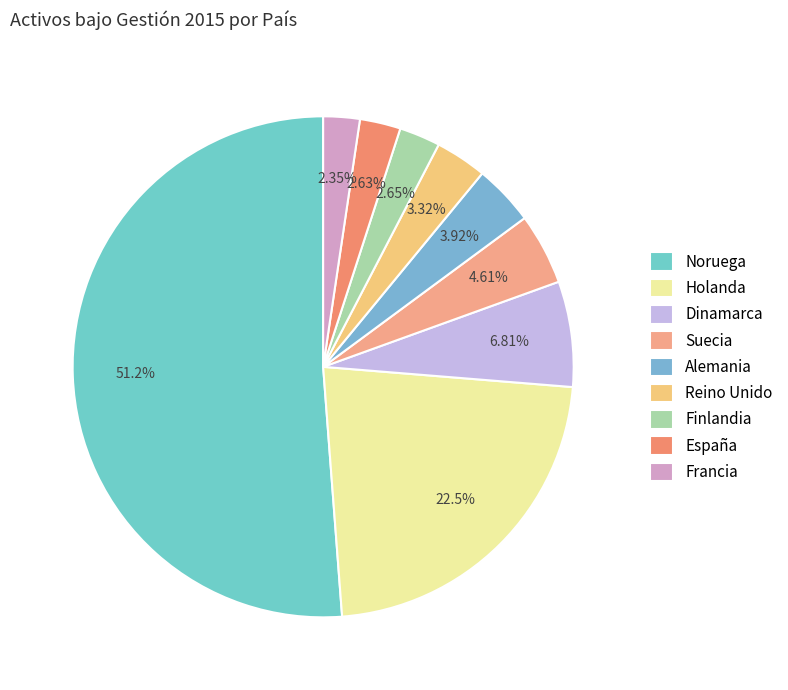

Is there any slice that represents more than half of the pie?

Yes